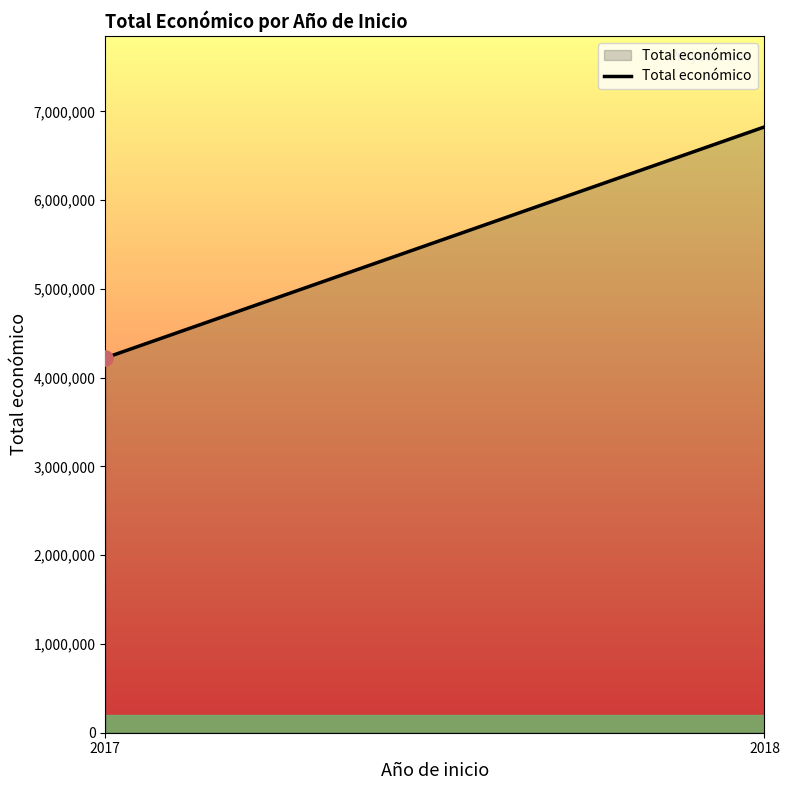

Approximately how many times larger is the value at 2018 compared to 2017?

1.6